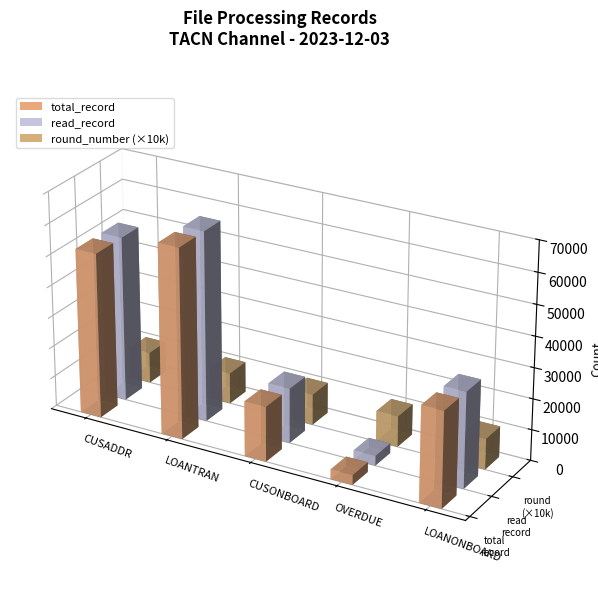

Is the value of round_number at OVERDUE greater than the value of total_record at LOANTRAN?

No